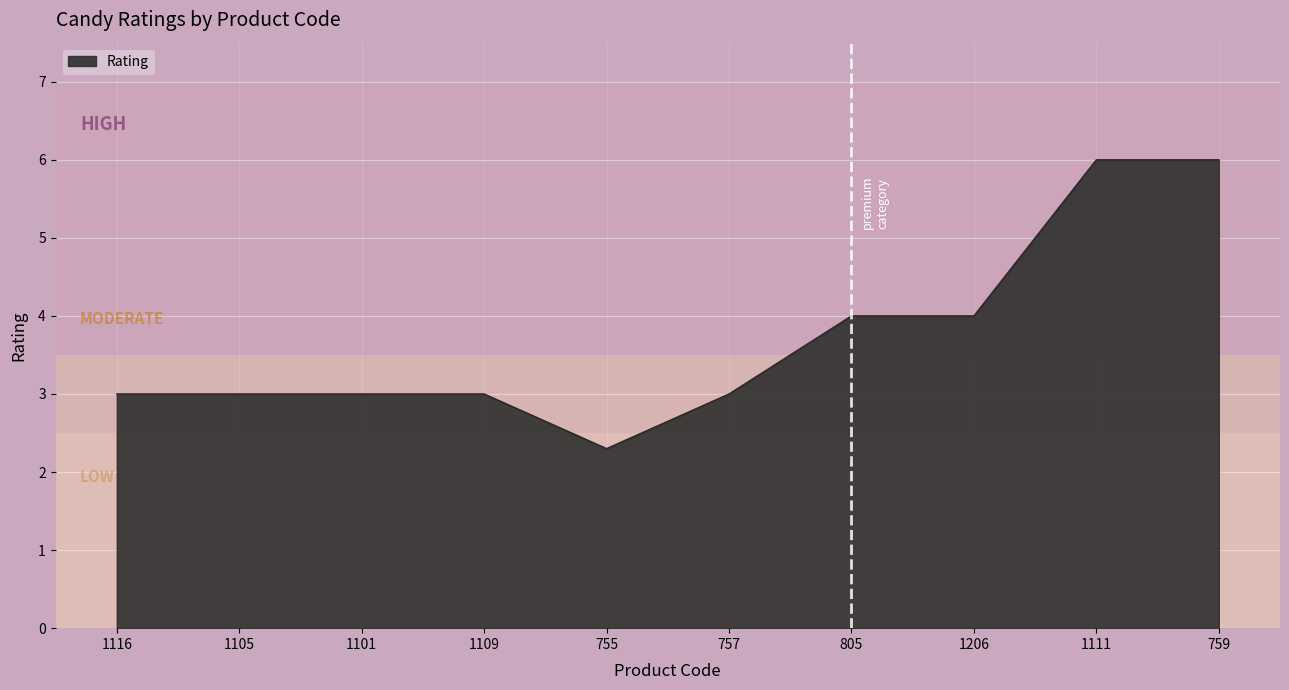

What is the difference between the second highest and minimum values?

3.7